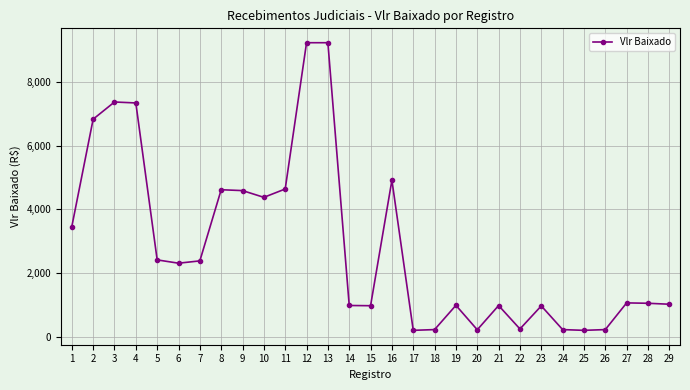

Does the chart have visible grid lines?

Yes